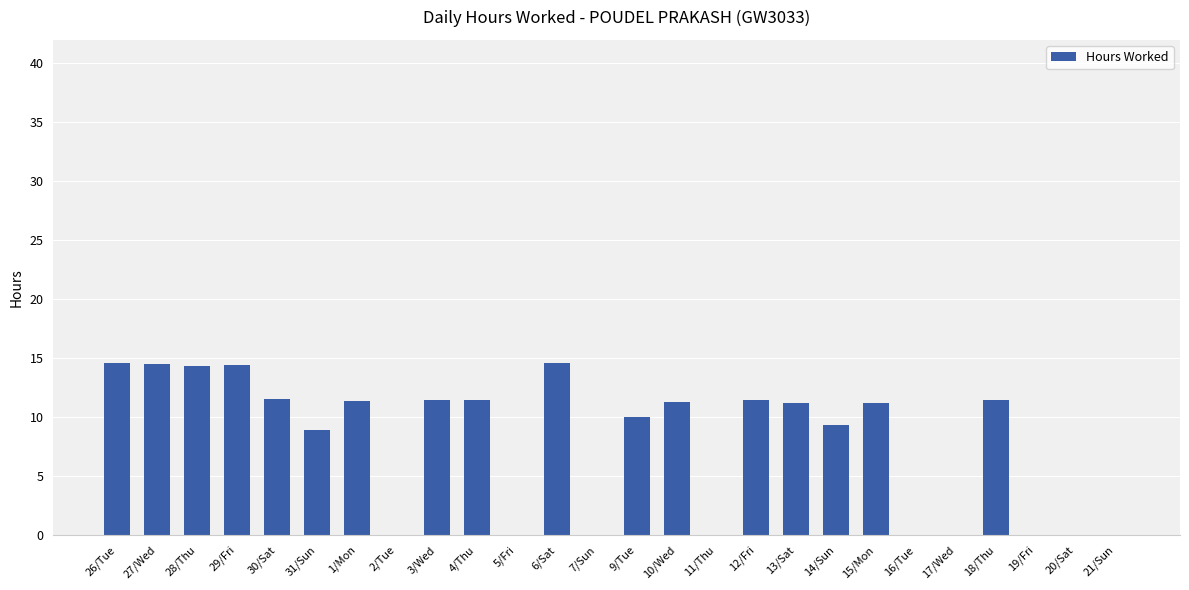

What is the greatest value displayed?

14.6